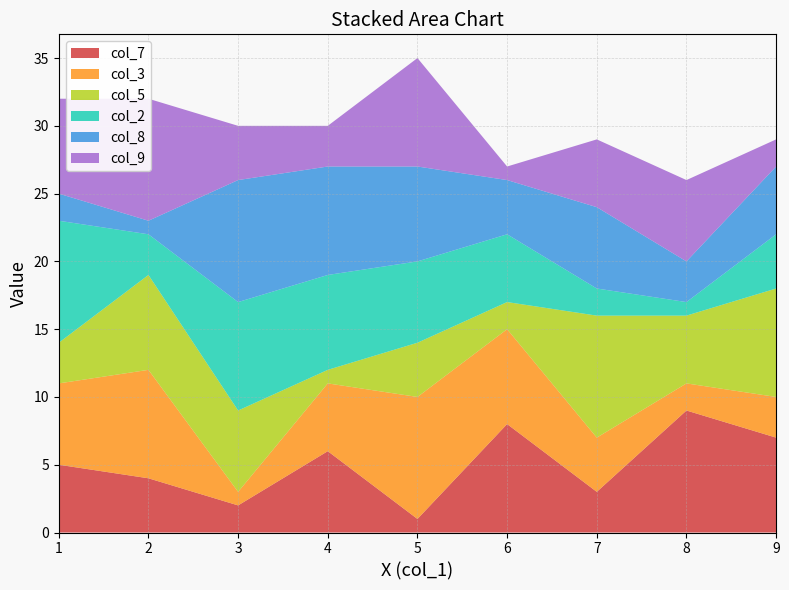

True or false: col_7 has a value of 2 at 3.

True